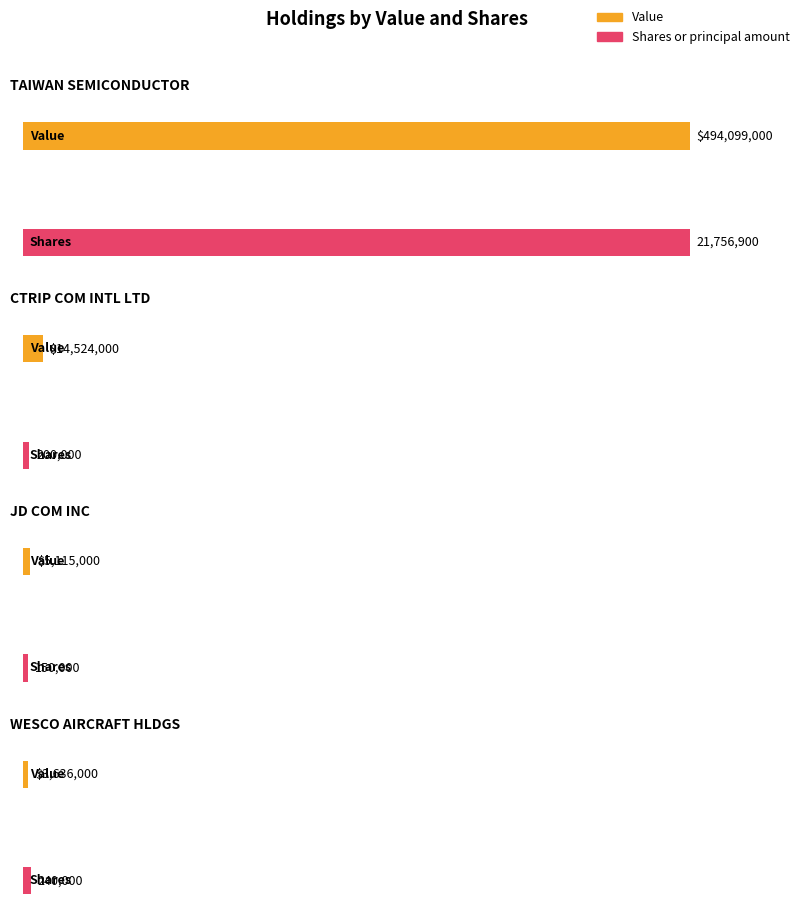

Count the number of categories in the chart.

4